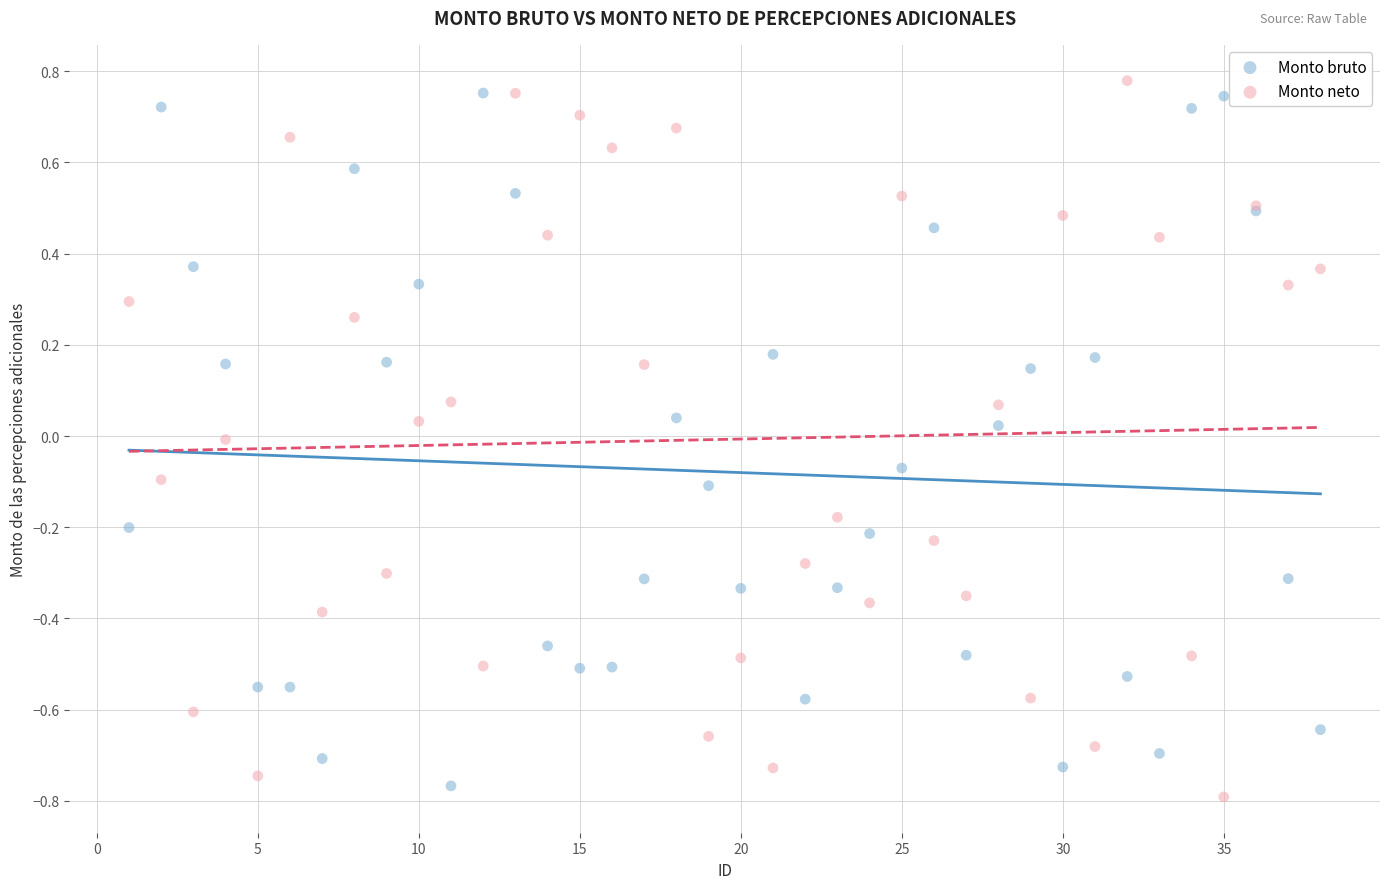

What is the X range (max minus min) for the scatter plot?

37.0